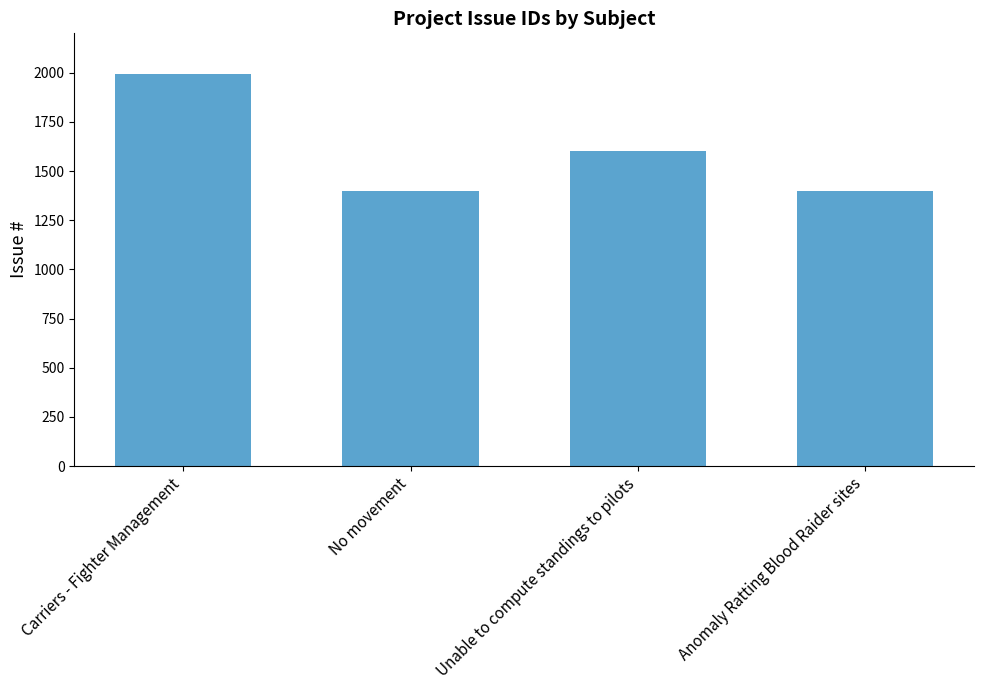

What is the smallest value displayed?

1399